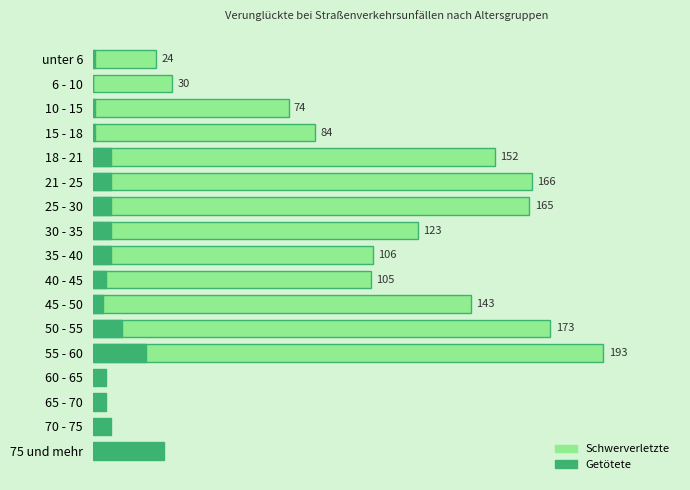

What is the approximate value of Getötete at 75 und mehr, to the nearest 5?

25